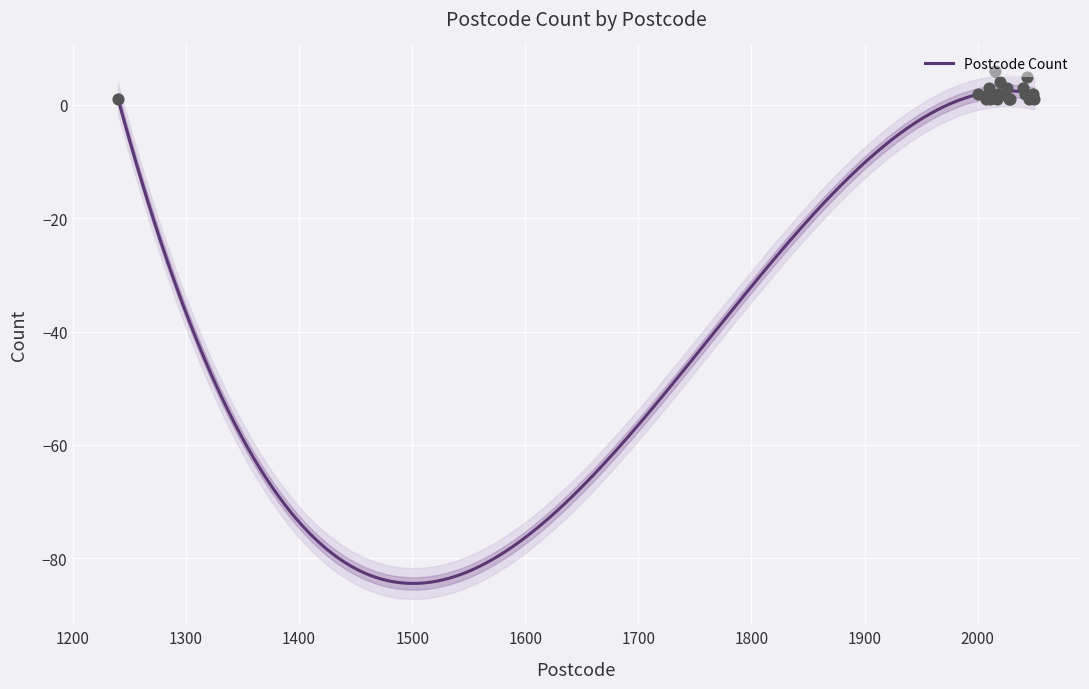

Which has a higher value, 1240 or 2000?

2000